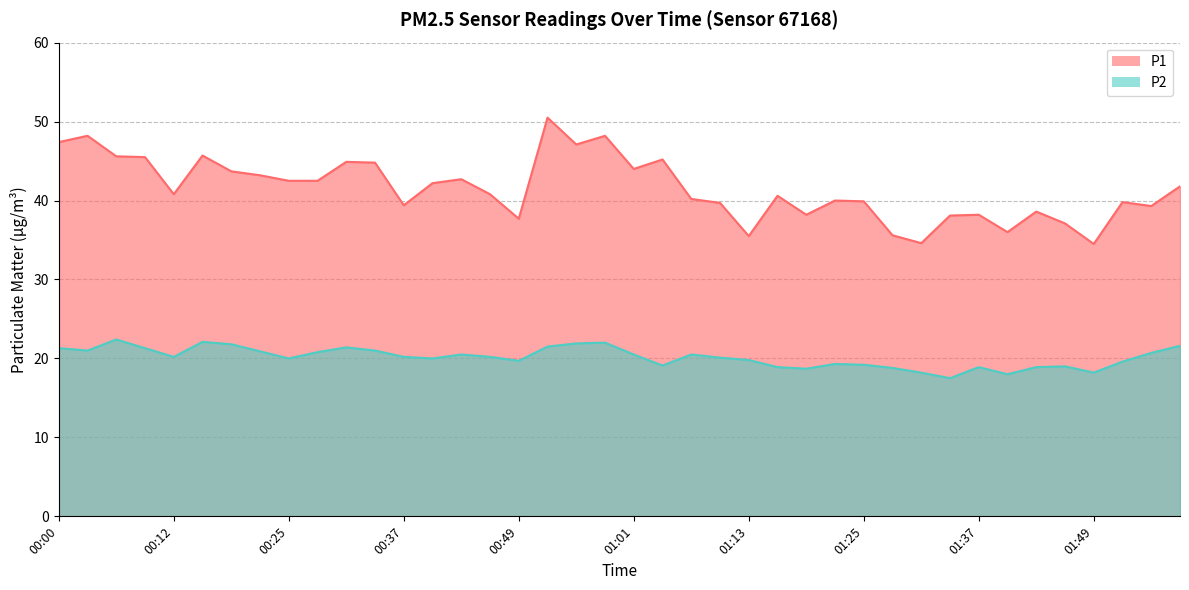

Rank the series by their average value, from highest to lowest.

P1, P2